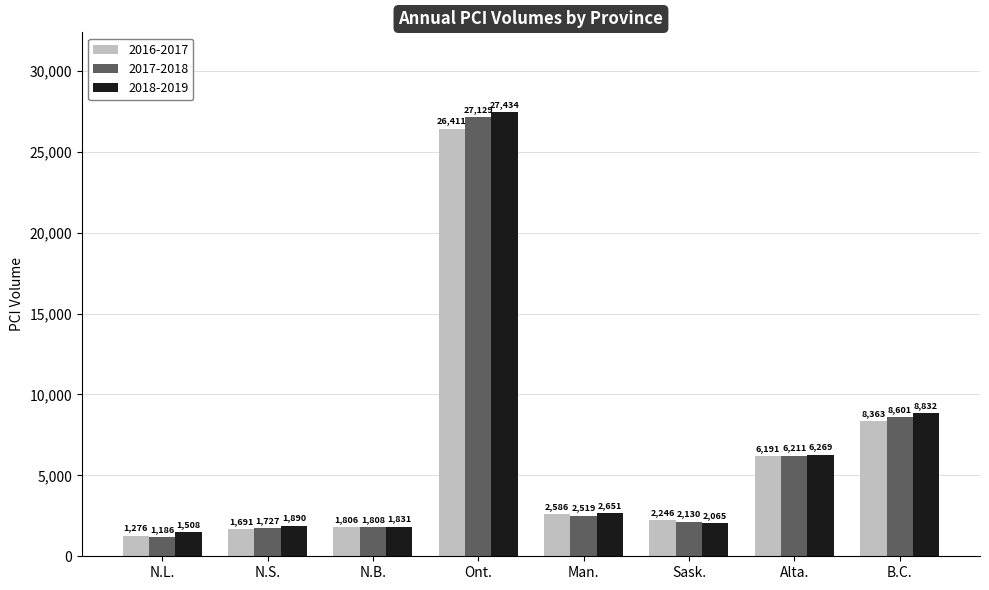

True or false: 2017-2018 has a value of 2519 at Man..

True